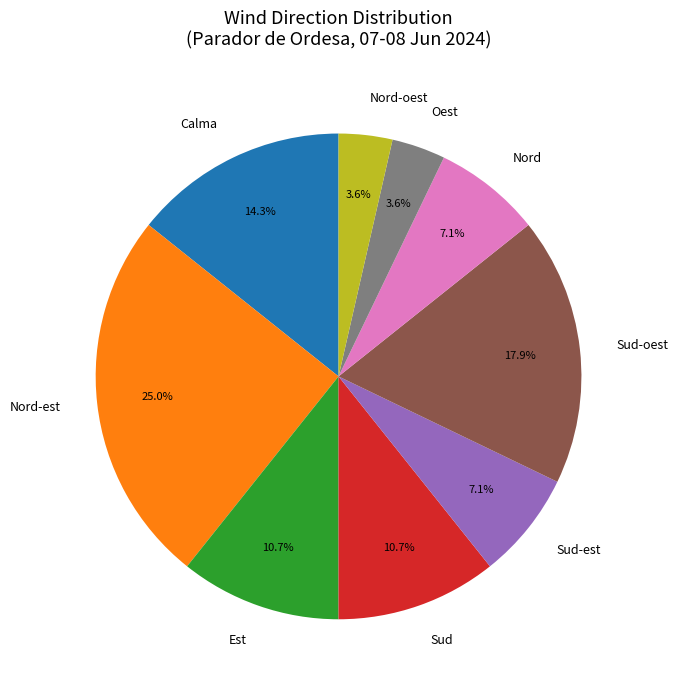

True or false: Calma accounts for 5% of the total.

False